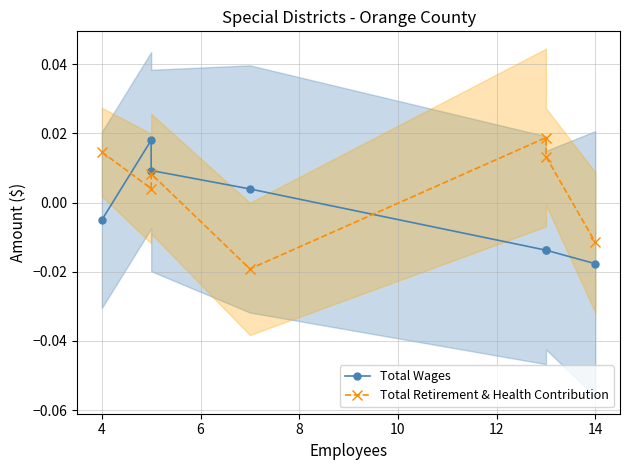

How many Total Retirement & Health Contribution values are between 0 and 1?

5